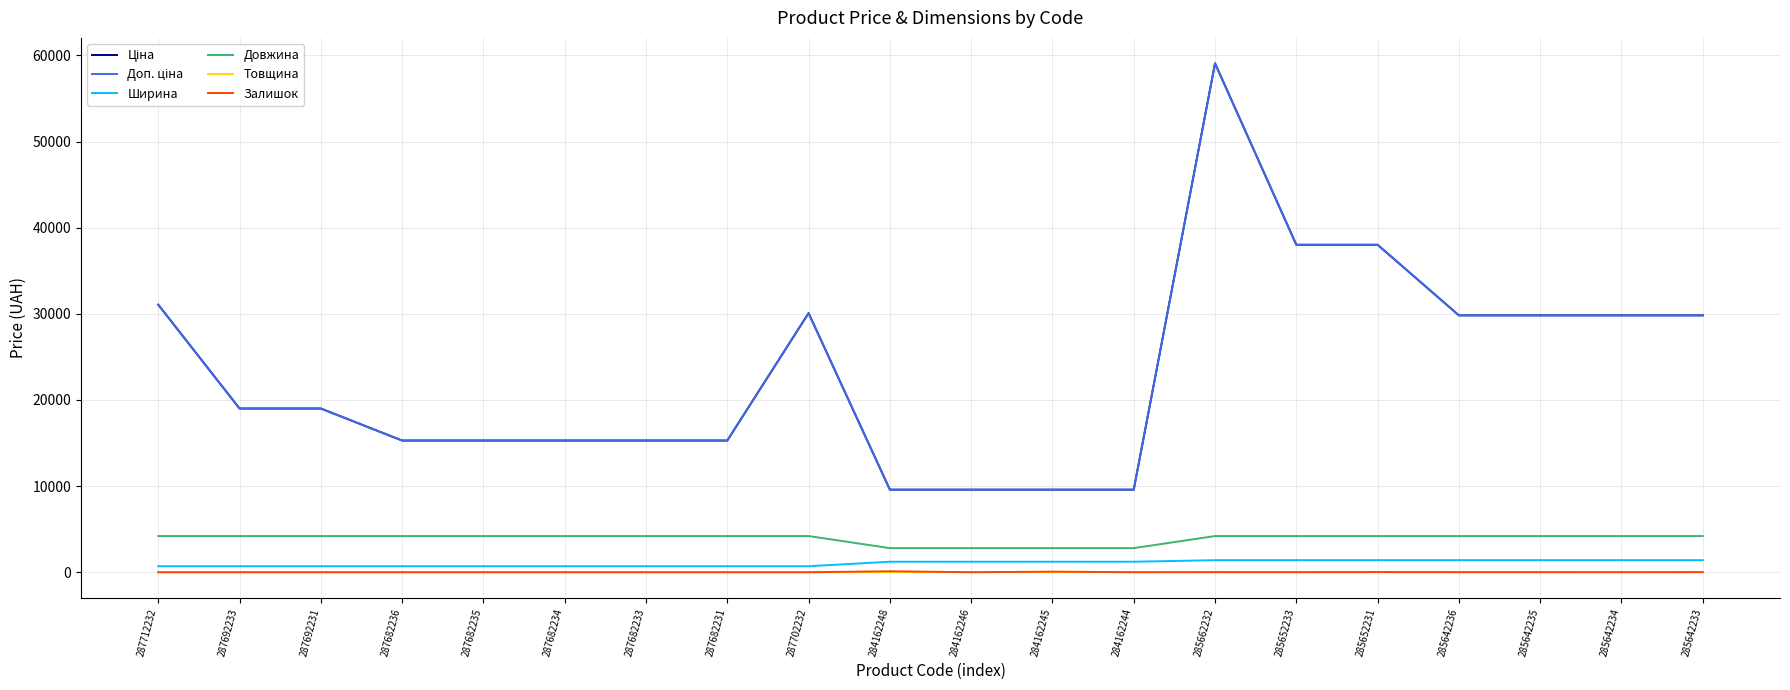

At which category is the sum across all series the highest?

285662232